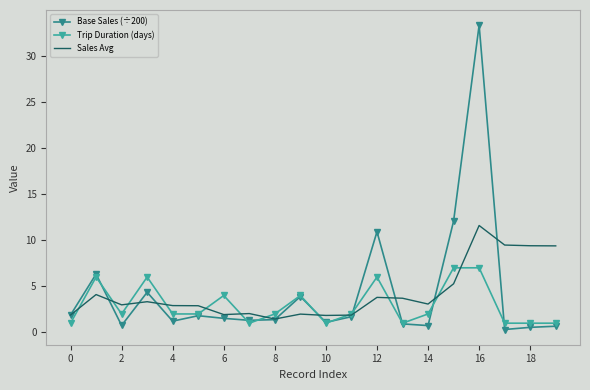

Rank the series by their maximum value, from lowest to highest.

Trip Duration (days), Sales Avg, Base Sales (÷200)